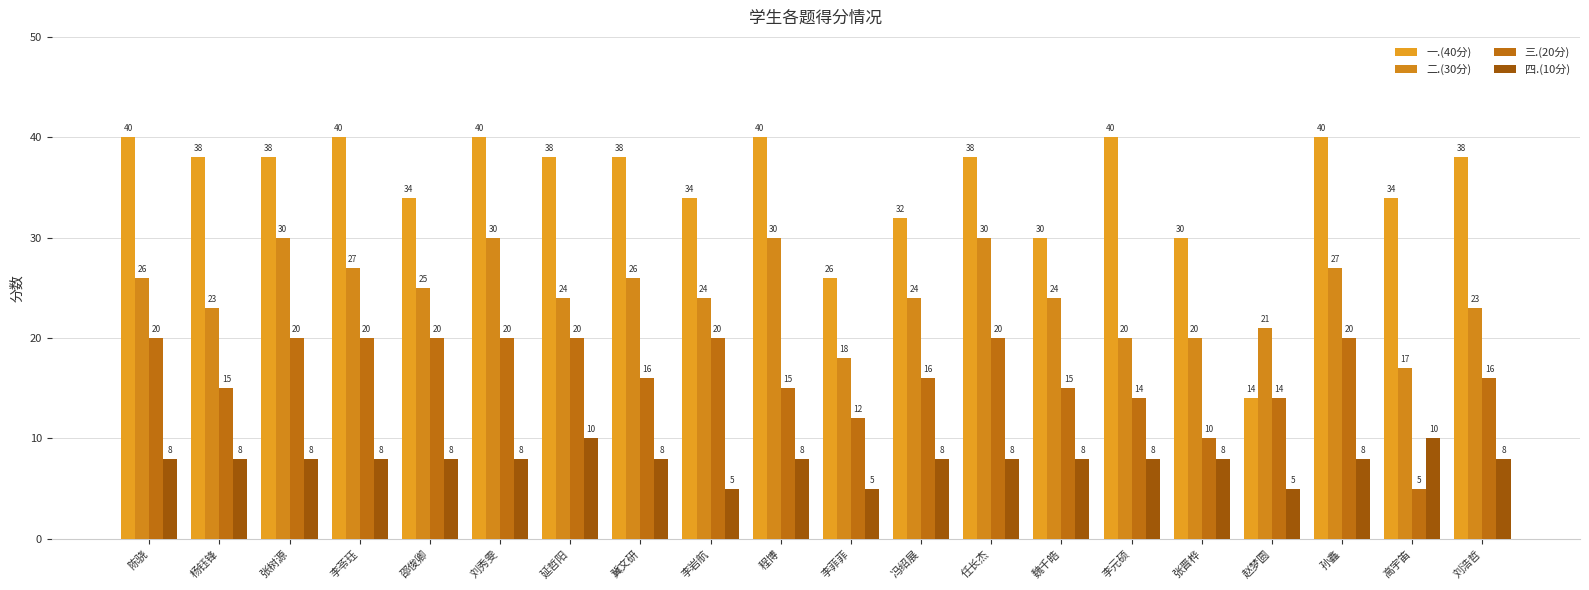

At how many categories does at least one series exceed 9?

20